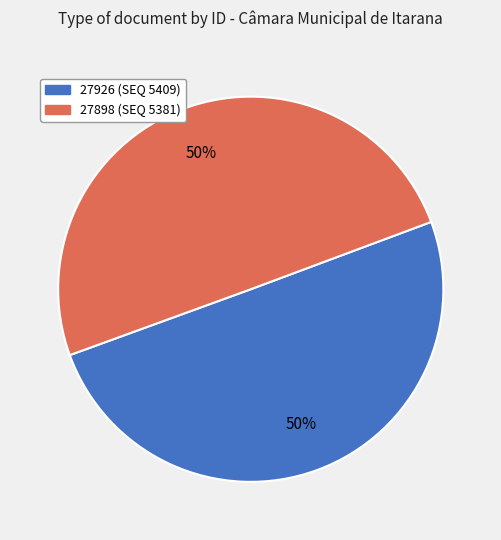

To the nearest percent, what percentage of the pie is 27898?

50%